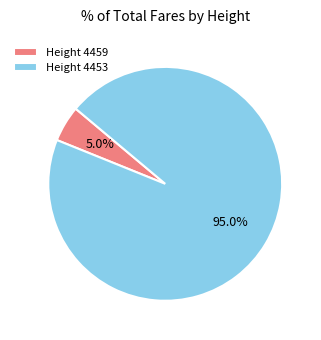

Is the sum of Height 4459 and Height 4453 greater than half?

Yes